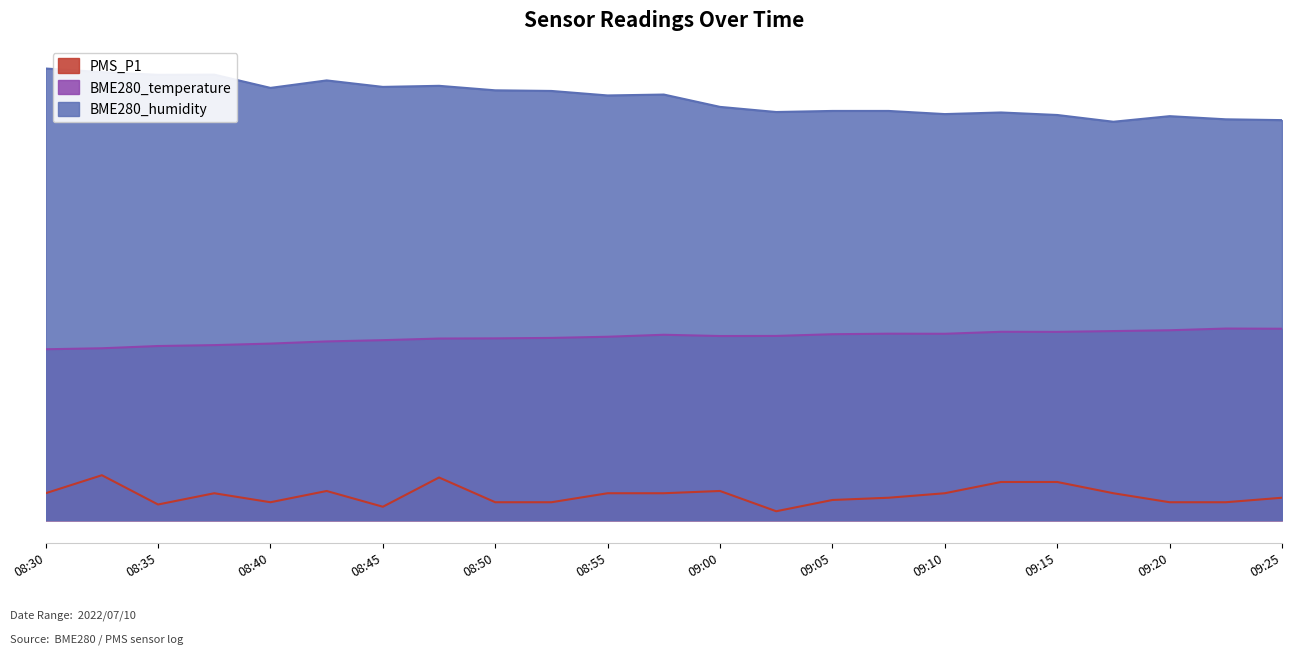

What is the label of the 18th point from the right?

08:43